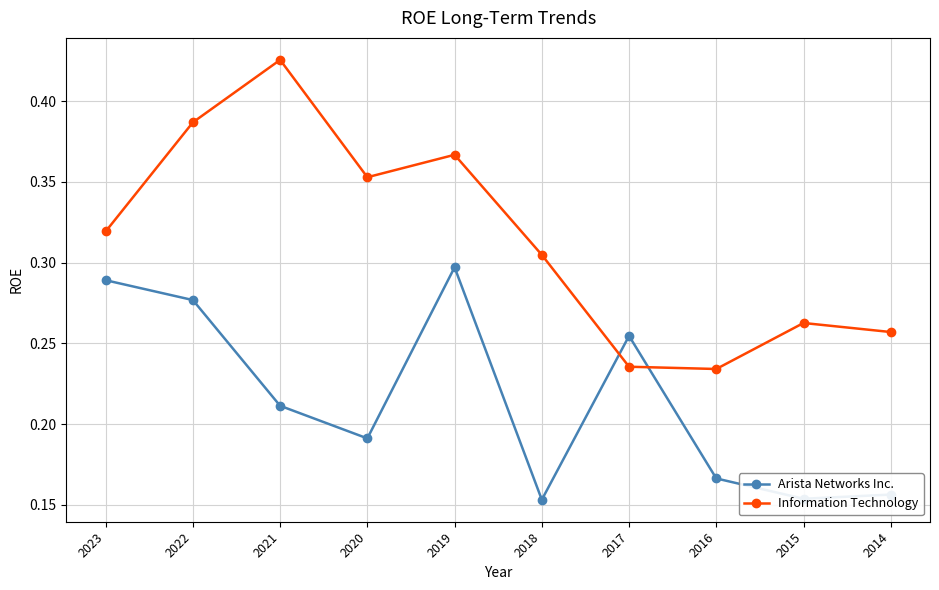

True or false: Arista Networks Inc. has more than 0 interior local peaks.

True